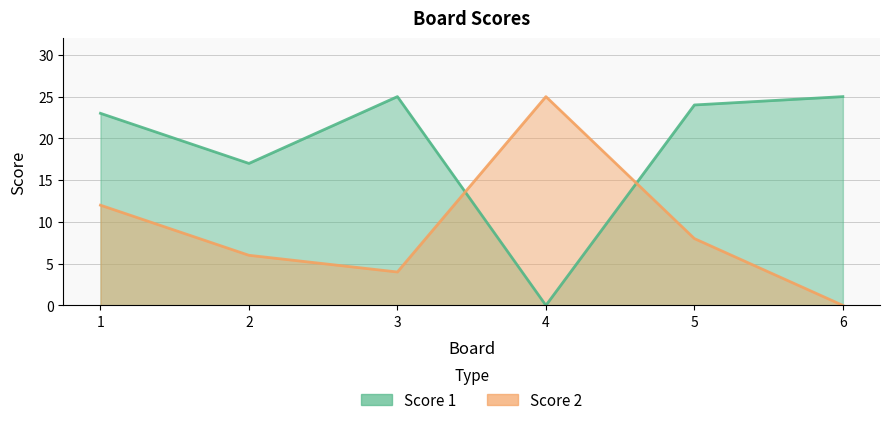

Where does the Score 2 series first go above 8?

1